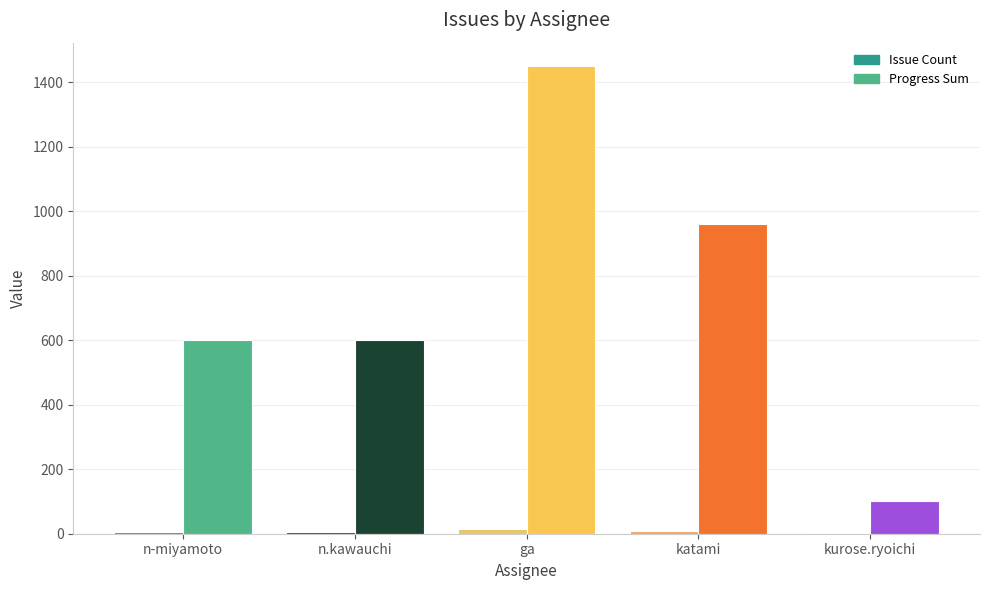

At which category is the sum across all series the highest?

ga